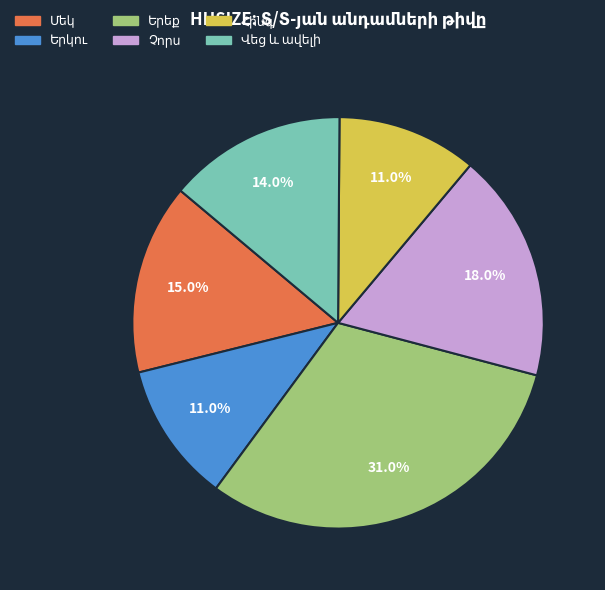

Is there a majority slice in this chart?

No